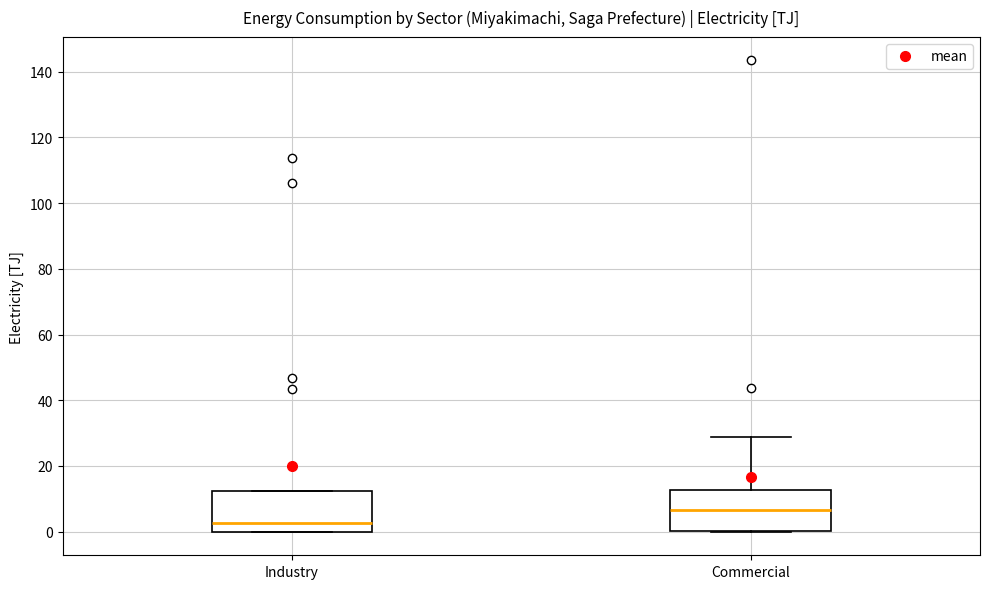

Reading left to right, read every box against the y-axis: the position of its median line, the range the box covers, and the ends of its whiskers. The values are not printed on the chart, so give them approximately, as read against the axis.

Industry: median 2, box 0 to 12, whiskers 0 to 12
Commercial: median 6, box 0 to 12, whiskers 0 to 28